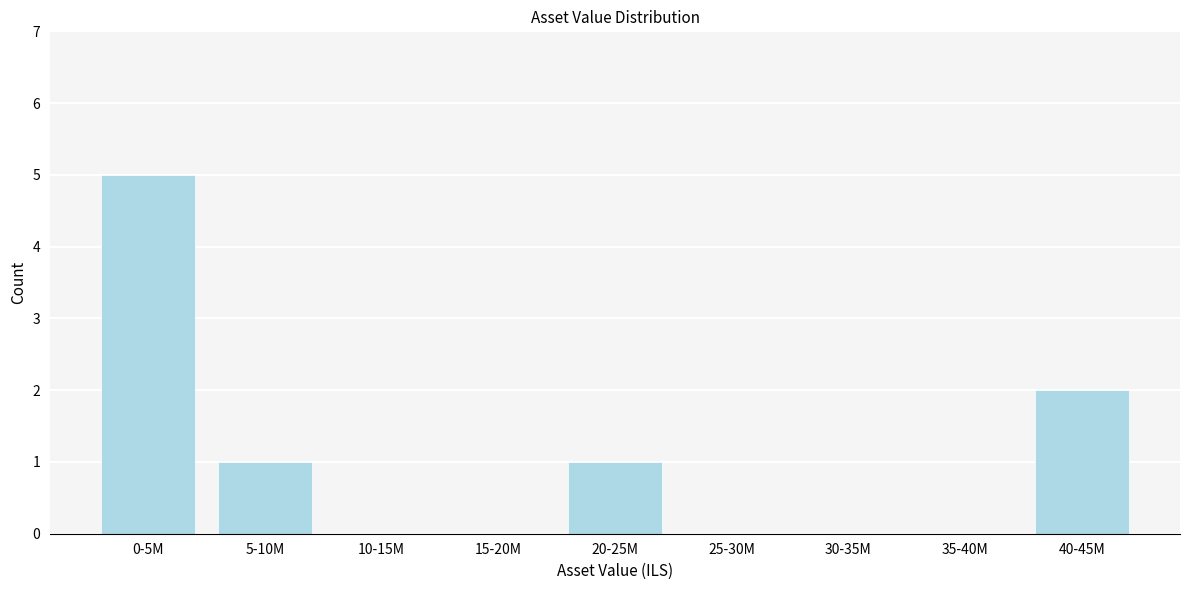

Reading left to right, list all the values displayed in this chart.

0-5M=5	5-10M=1	10-15M=0	15-20M=0	20-25M=1	25-30M=0	30-35M=0	35-40M=0	40-45M=2